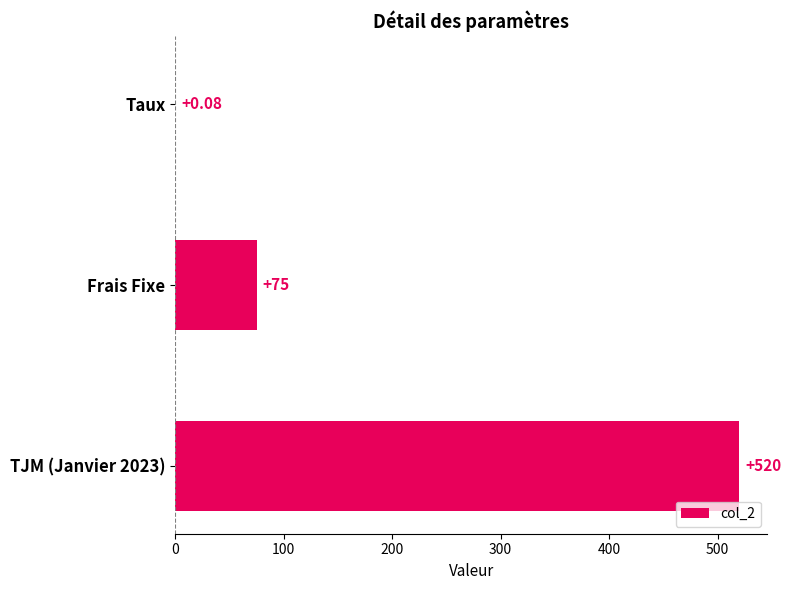

Where is the data nearest to the value 260?

Frais Fixe